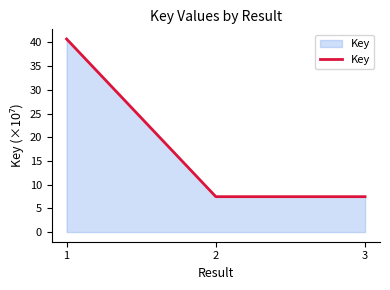

What is the sum of all values?

55.6